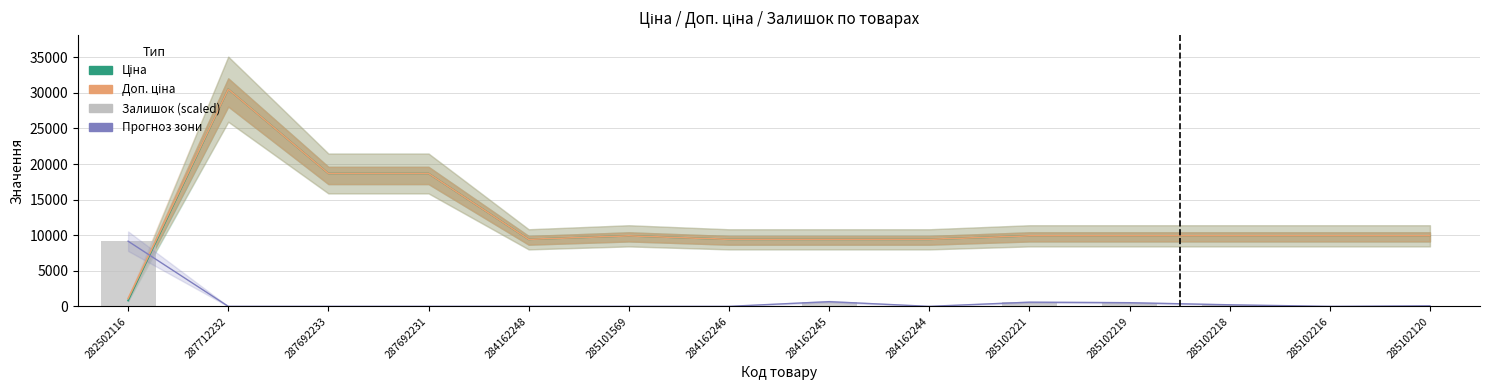

What is the lowest value of the Доп. ціна series?

1101.8